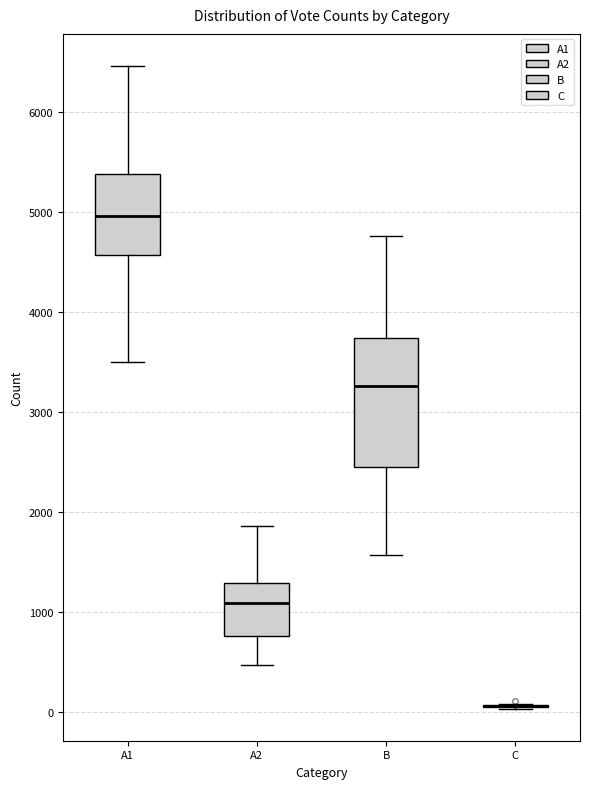

Comparing the boxes themselves (not the whiskers), which one is the tallest?

B